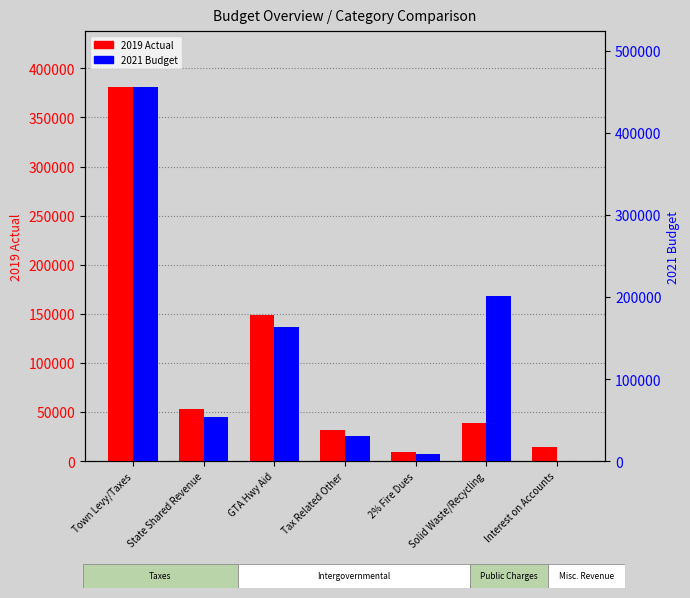

Is it true that 2021 Budget equals 733269.7 at Town Levy/Taxes?

False